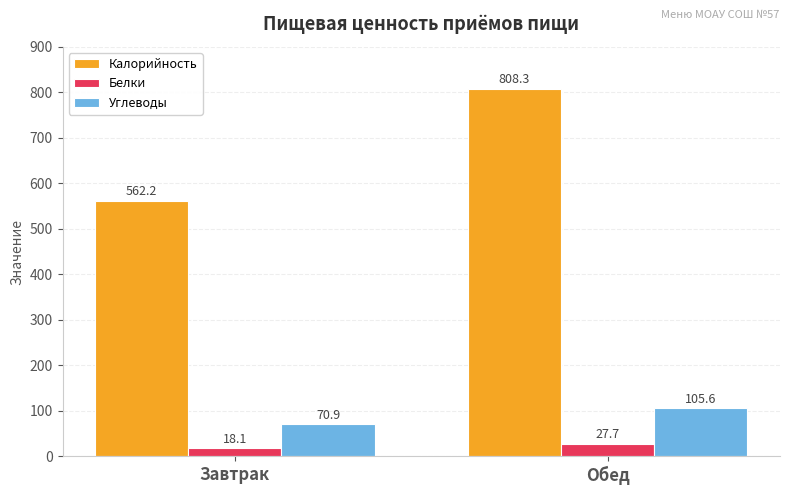

Which category has the lowest value across all series?

Завтрак